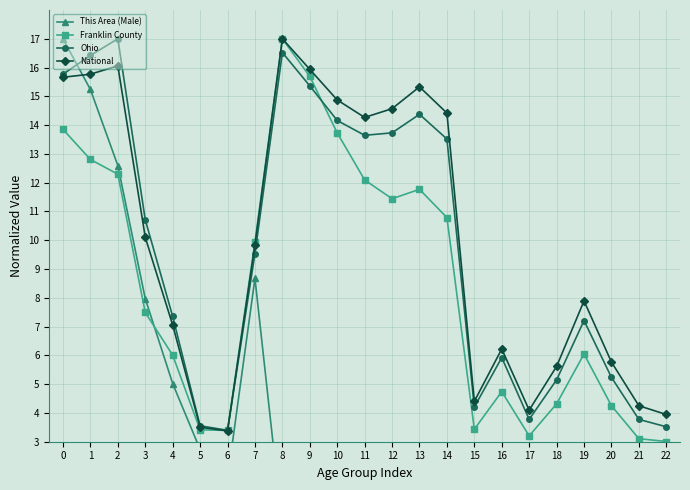

Between which two adjacent categories do National and Franklin County first intersect?

5 and 6